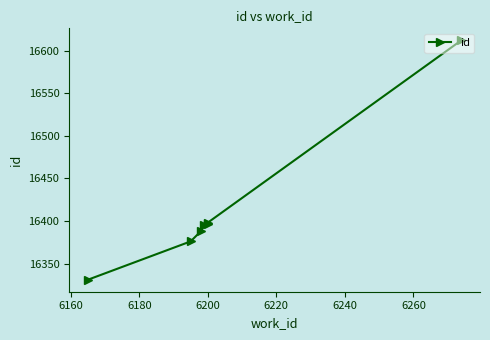

Reading right to left, transcribe all the data shown in this chart.

16612	16398	16397	16395	16388	16376	16331